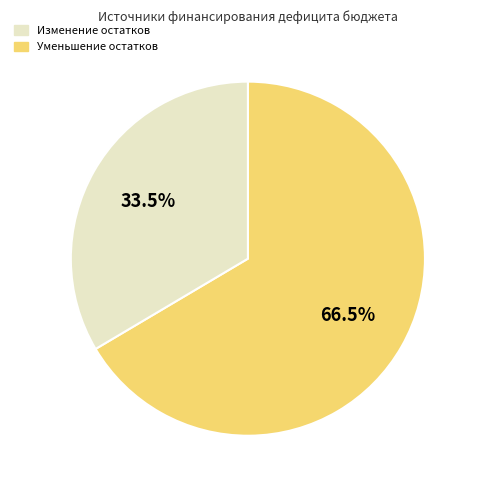

Is there a majority slice in this chart?

Yes